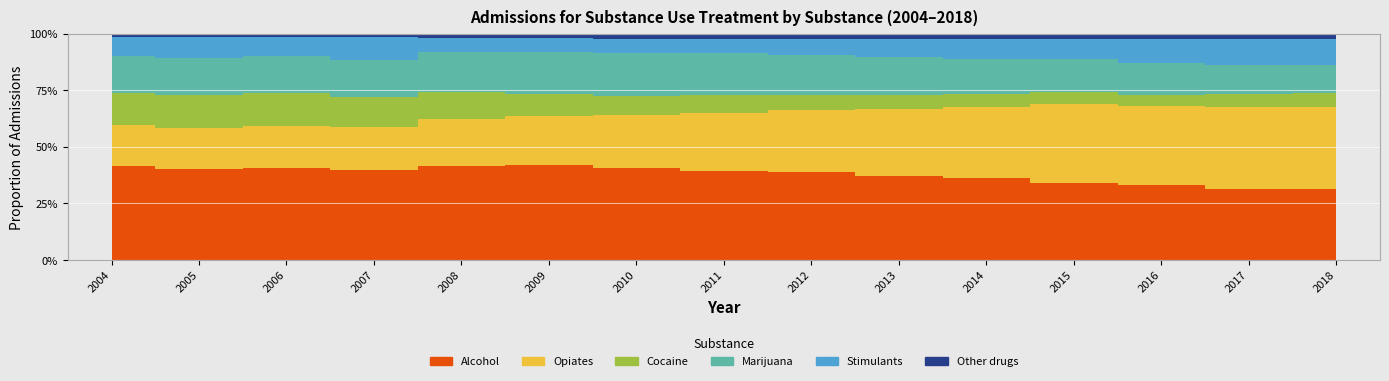

Rank the series by their maximum value, from lowest to highest.

Other drugs, Stimulants, Cocaine, Marijuana, Opiates, Alcohol